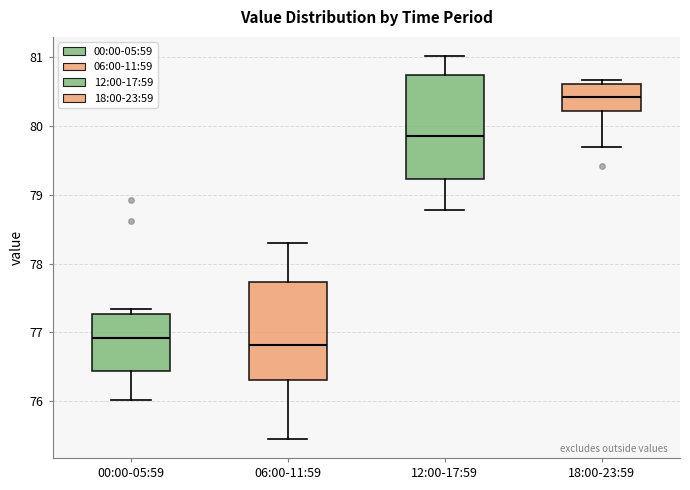

Reading left to right, transcribe this box plot: for each box, give where its median line is, the range the box spans, and where its two whiskers end, as read against the y-axis. The values are not printed on the chart, so give them approximately, as read against the axis.

00:00-05:59: median 76.9, box 76.4 to 77.3, whiskers 76.0 to 77.3 (just above the box's upper edge)
06:00-11:59: median 76.8, box 76.3 to 77.7, whiskers 75.5 to 78.3
12:00-17:59: median 79.9, box 79.2 to 80.7, whiskers 78.8 to 81.0
18:00-23:59: median 80.4, box 80.2 to 80.6, whiskers 79.7 to 80.7